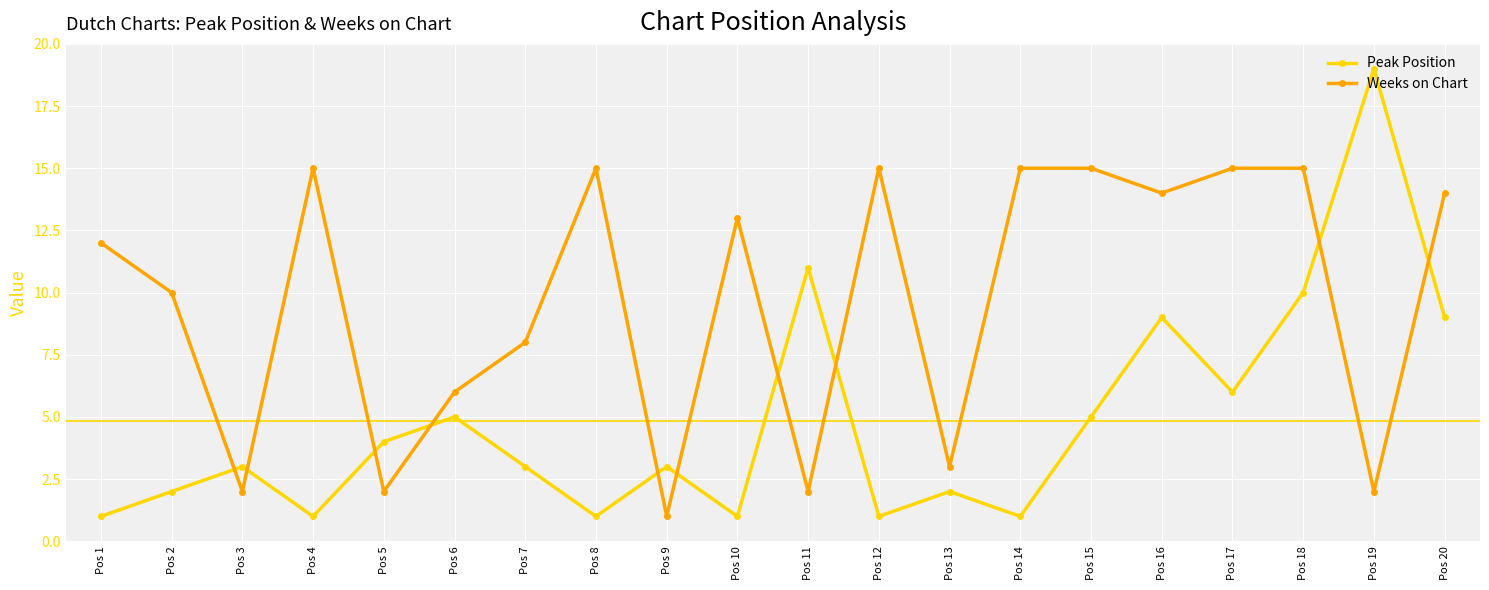

What is the highest value of the Weeks on Chart series?

15